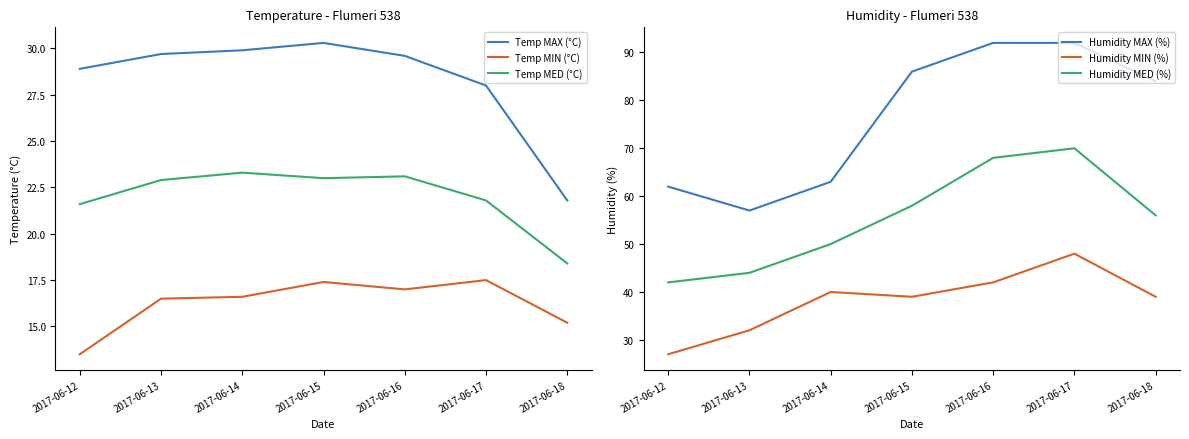

Reading left to right, what are all the values shown in this chart?

Temp MAX (°C): 2017-06-12=28.9	2017-06-13=29.7	2017-06-14=29.9	2017-06-15=30.3	2017-06-16=29.6	2017-06-17=28.0	2017-06-18=21.8
Temp MIN (°C): 2017-06-12=13.5	2017-06-13=16.5	2017-06-14=16.6	2017-06-15=17.4	2017-06-16=17.0	2017-06-17=17.5	2017-06-18=15.2
Temp MED (°C): 2017-06-12=21.6	2017-06-13=22.9	2017-06-14=23.3	2017-06-15=23.0	2017-06-16=23.1	2017-06-17=21.8	2017-06-18=18.4
Humidity MAX (%): 2017-06-12=62.0	2017-06-13=57.0	2017-06-14=63.0	2017-06-15=86.0	2017-06-16=92.0	2017-06-17=92.0	2017-06-18=84.0
Humidity MIN (%): 2017-06-12=27.0	2017-06-13=32.0	2017-06-14=40.0	2017-06-15=39.0	2017-06-16=42.0	2017-06-17=48.0	2017-06-18=39.0
Humidity MED (%): 2017-06-12=42.0	2017-06-13=44.0	2017-06-14=50.0	2017-06-15=58.0	2017-06-16=68.0	2017-06-17=70.0	2017-06-18=56.0